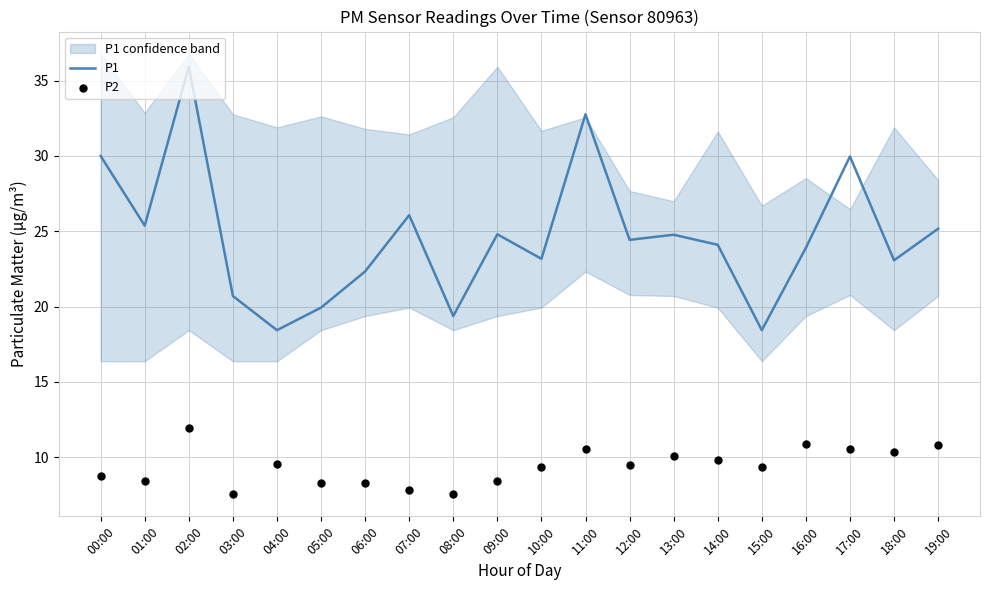

Which series contains the lowest Y value?

P2